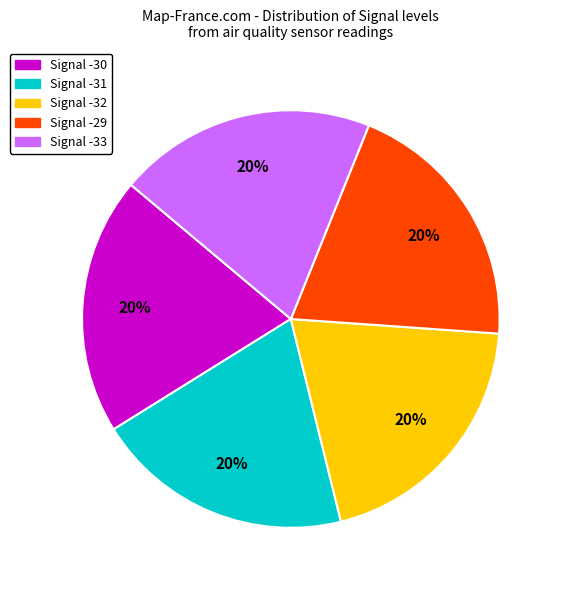

Approximately how many times larger is the value at Signal -30 compared to Signal -33?

1.0